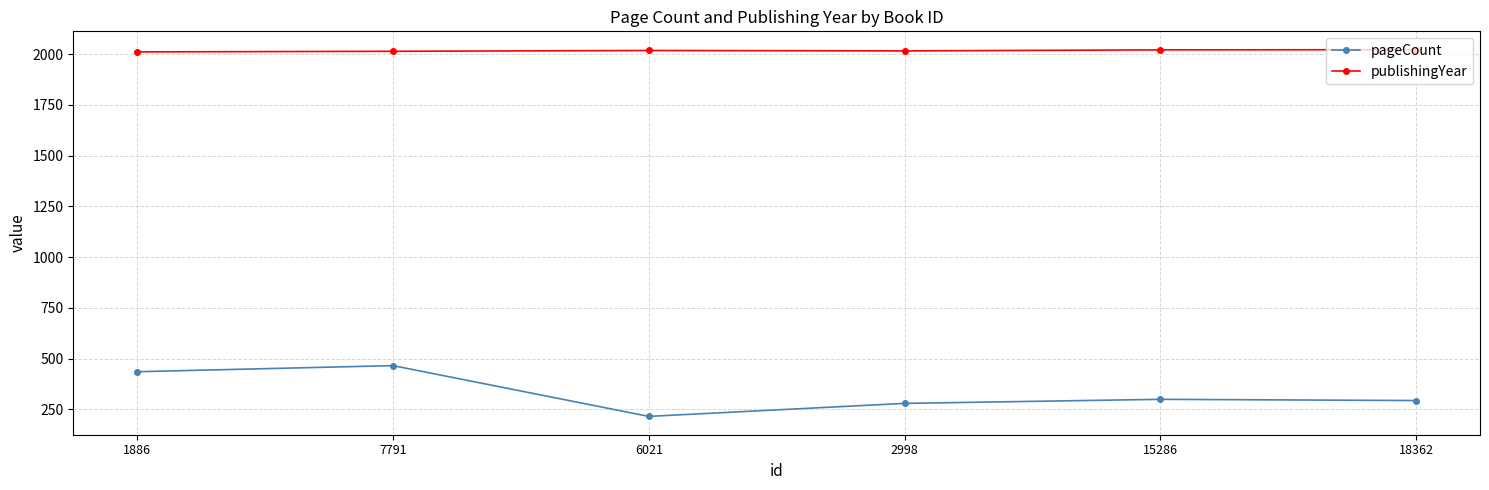

The value of publishingYear at 1886 is 2011. True or false?

True